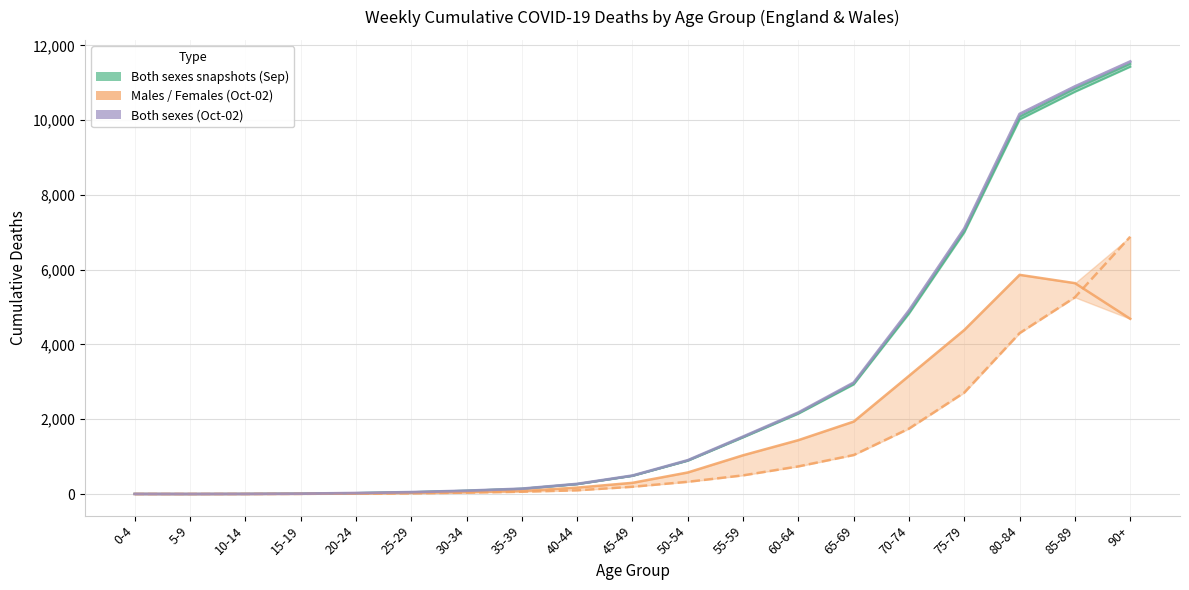

What is the difference between the Females (2020-10-02) values at 20-24 and 60-64?

729